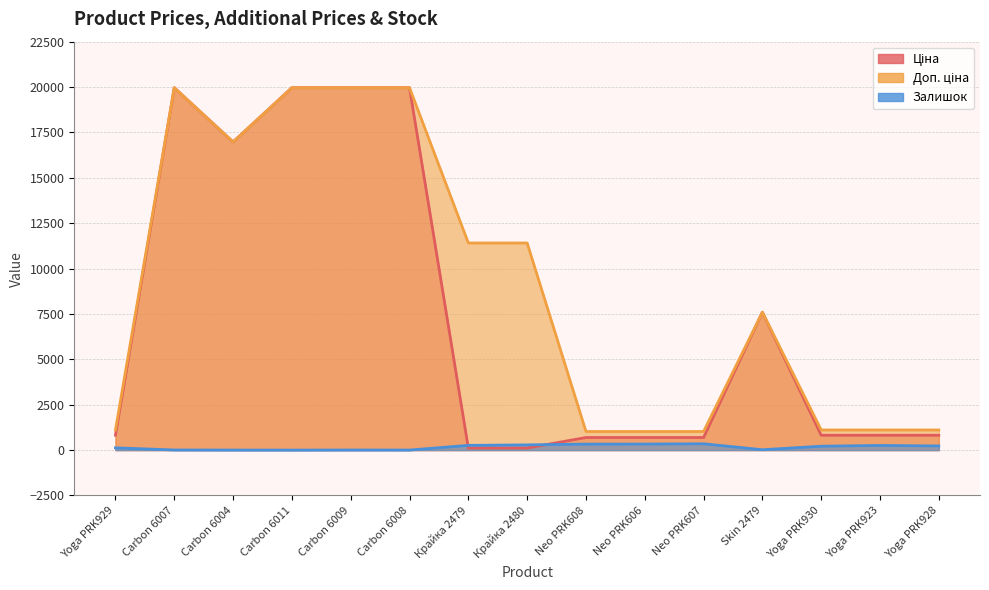

At Yoga PRK930, list the series in order from smallest to largest.

Залишок, Ціна, Доп. ціна